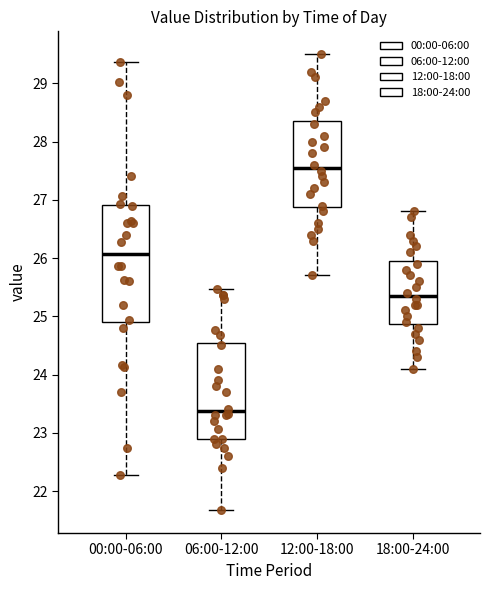

Which box has the highest median line?

12:00-18:00